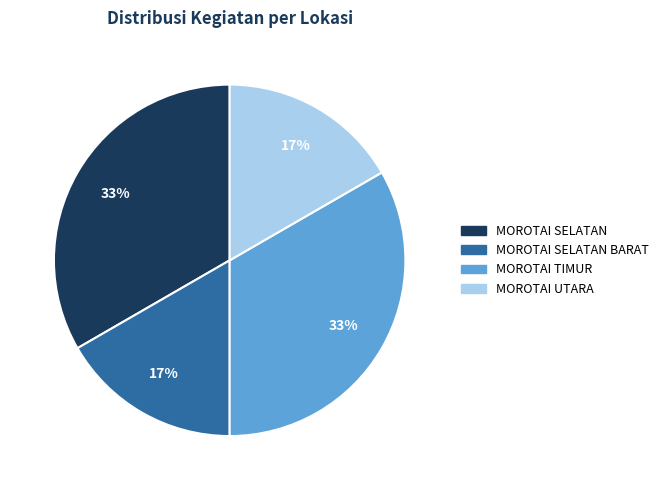

Does MOROTAI TIMUR represent more than half of the total?

No